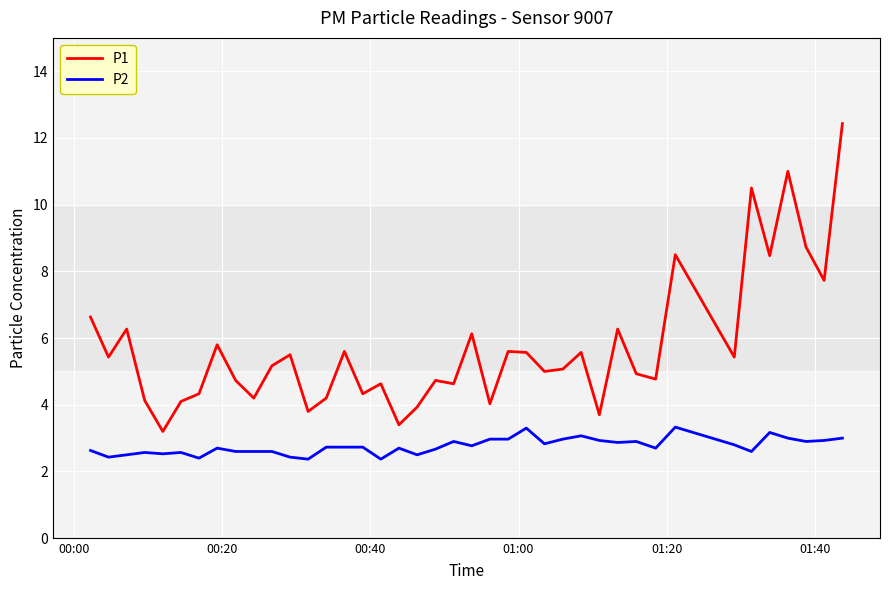

What is the maximum value shown in the chart?

12.4